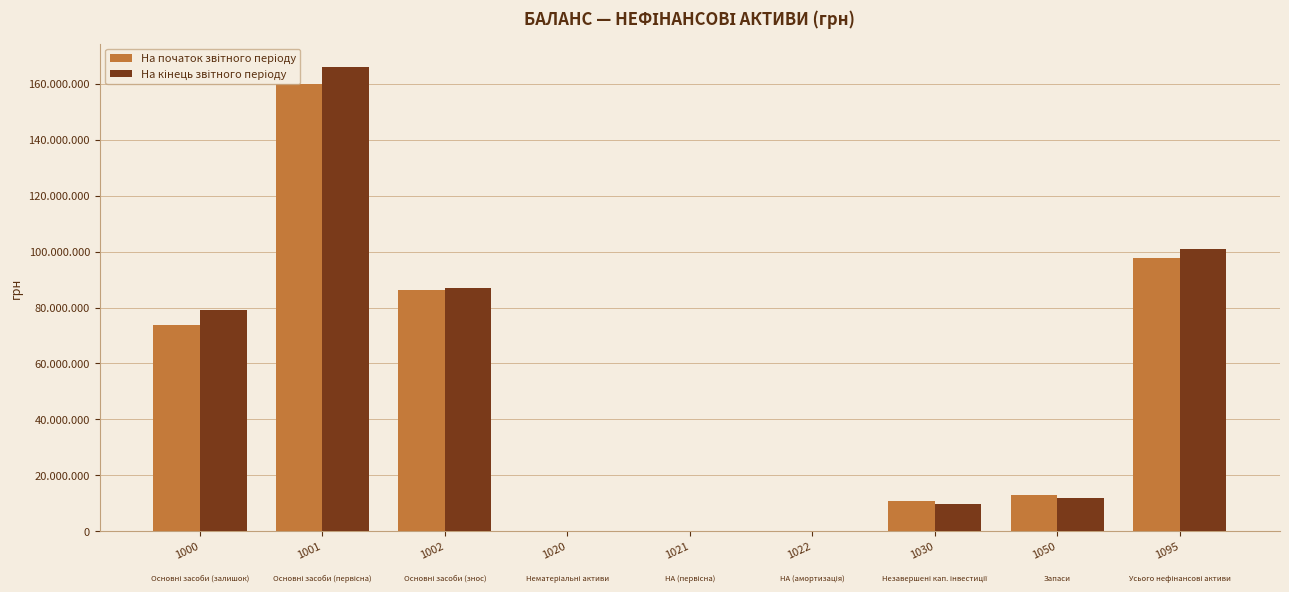

Are the bars grouped side by side (vs. stacked)?

Yes